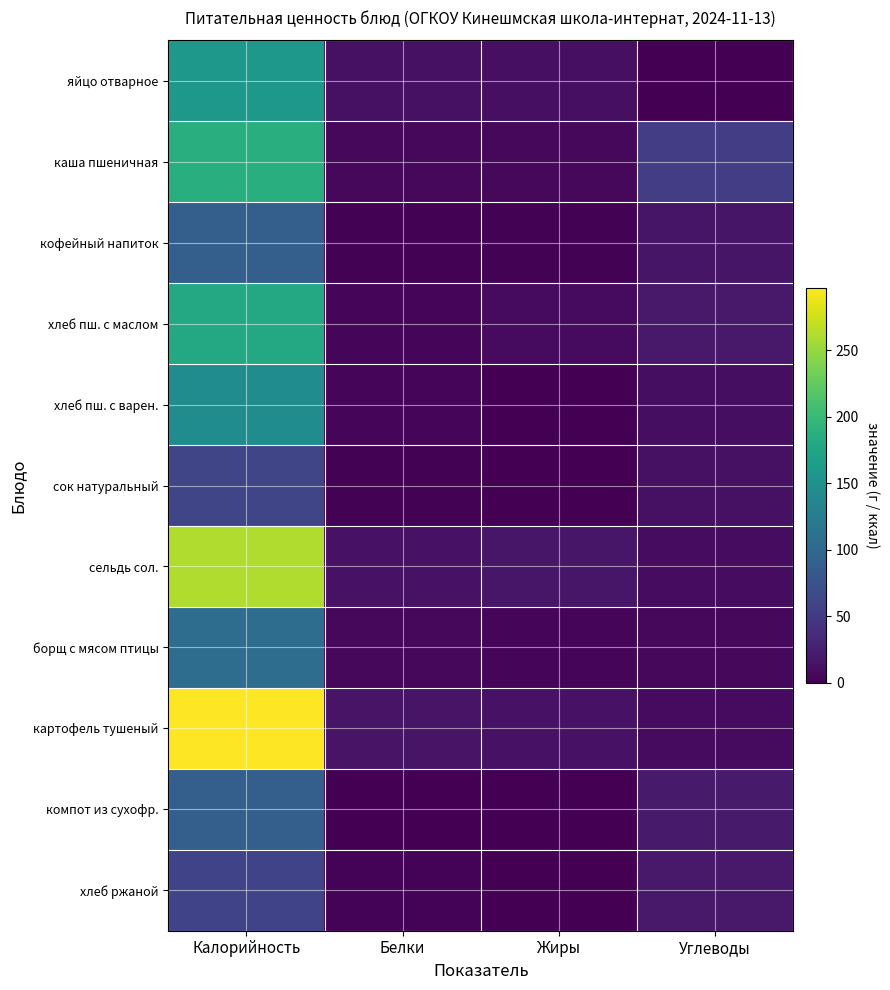

Reading left to right, transcribe all the data shown in this chart.

яйцо отварное: Калорийность=158.7	Белки=12.8	Жиры=11.6	Углеводы=0.7
каша пшеничная: Калорийность=186.0	Белки=6.5	Жиры=6.0	Углеводы=53.8
кофейный напиток: Калорийность=89.3	Белки=1.4	Жиры=1.6	Углеводы=17.4
хлеб пш. с маслом: Калорийность=179.3	Белки=4.3	Жиры=9.0	Углеводы=20.4
хлеб пш. с варен.: Калорийность=143.8	Белки=4.3	Жиры=0.8	Углеводы=10.5
сок натуральный: Калорийность=62.0	Белки=1.4	Жиры=0.0	Углеводы=13.8
сельдь сол.: Калорийность=262.0	Белки=14.2	Жиры=18.0	Углеводы=9.6
борщ с мясом птицы: Калорийность=106.2	Белки=6.8	Жиры=5.7	Углеводы=6.3
картофель тушеный: Калорийность=296.8	Белки=15.8	Жиры=14.3	Углеводы=8.4
компот из сухофр.: Калорийность=90.0	Белки=0.4	Жиры=0.2	Углеводы=21.4
хлеб ржаной: Калорийность=60.0	Белки=3.0	Жиры=0.3	Углеводы=20.5